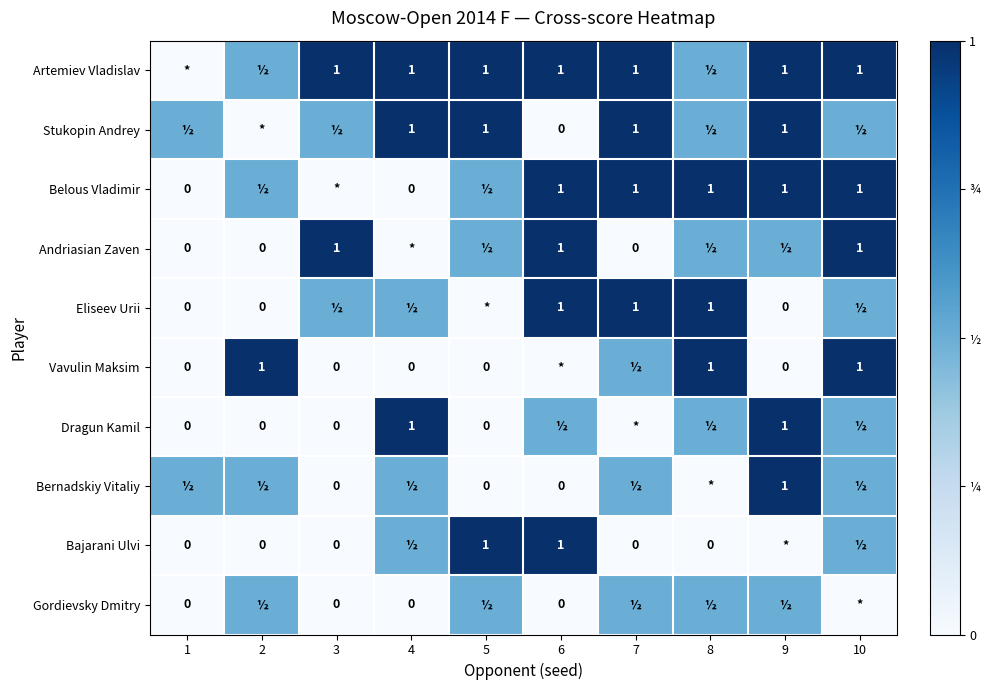

Between 6 and 7, which series saw the biggest shift?

Stukopin Andrey